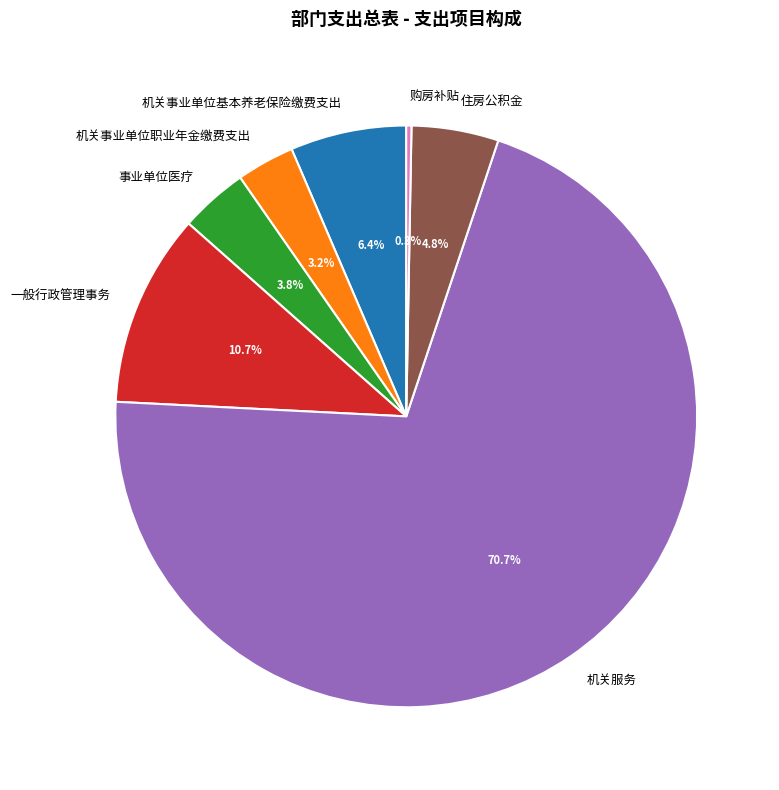

Is 事业单位医疗 the majority of the pie?

No